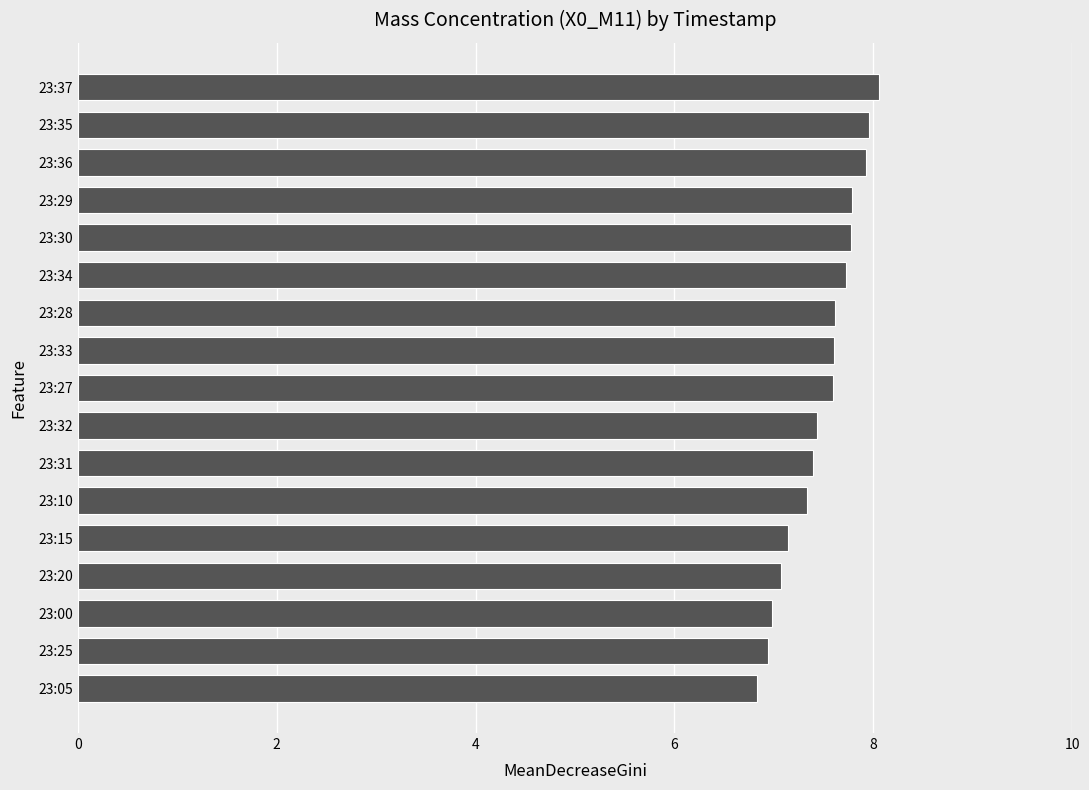

Is it true that the value at 23:30 is 3.3?

False